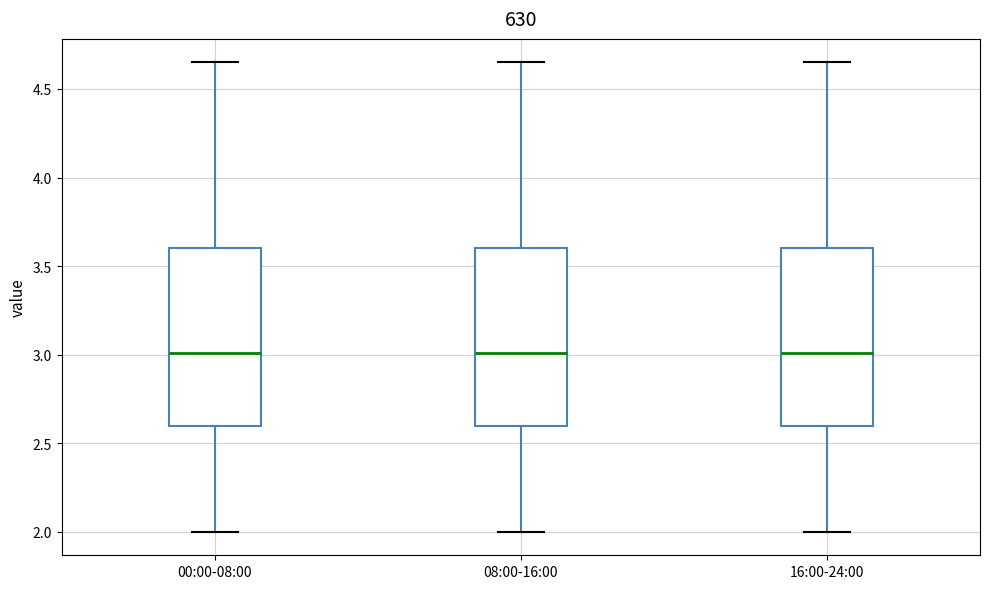

Reading left to right, transcribe this box plot: for each box, give where its median line is, the range the box spans, and where its two whiskers end, as read against the y-axis. The values are not printed on the chart, so give them approximately, as read against the axis.

00:00-08:00: median 3.00, box 2.60 to 3.60, whiskers 2.00 to 4.65
08:00-16:00: median 3.00, box 2.60 to 3.60, whiskers 2.00 to 4.65
16:00-24:00: median 3.00, box 2.60 to 3.60, whiskers 2.00 to 4.65